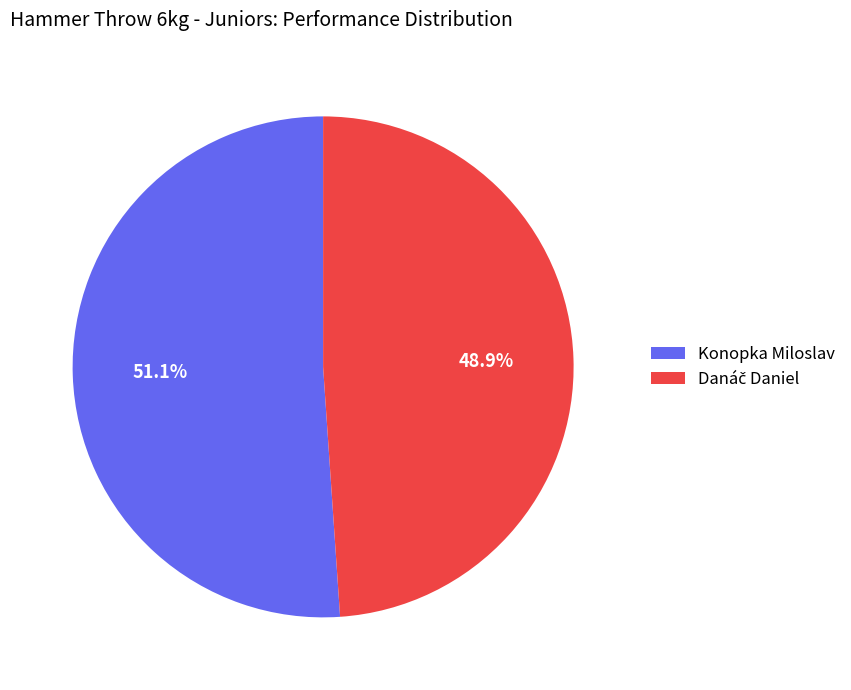

To the nearest percent, what is the difference between the largest and smallest slice percentages?

2%